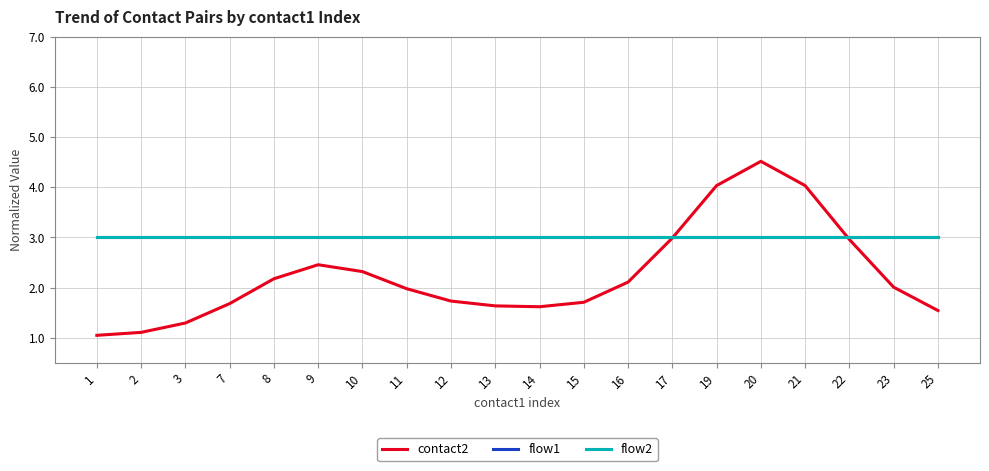

Is this an area chart (filled region under the line)?

No